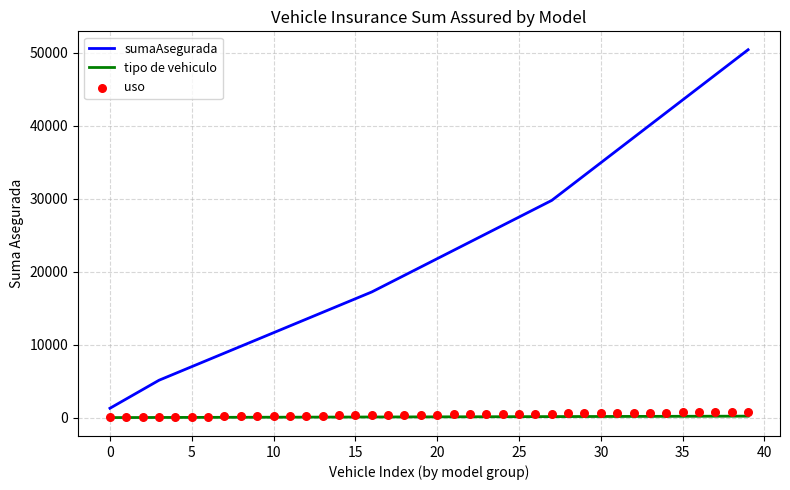

At which category is the sum across all series the highest?

39